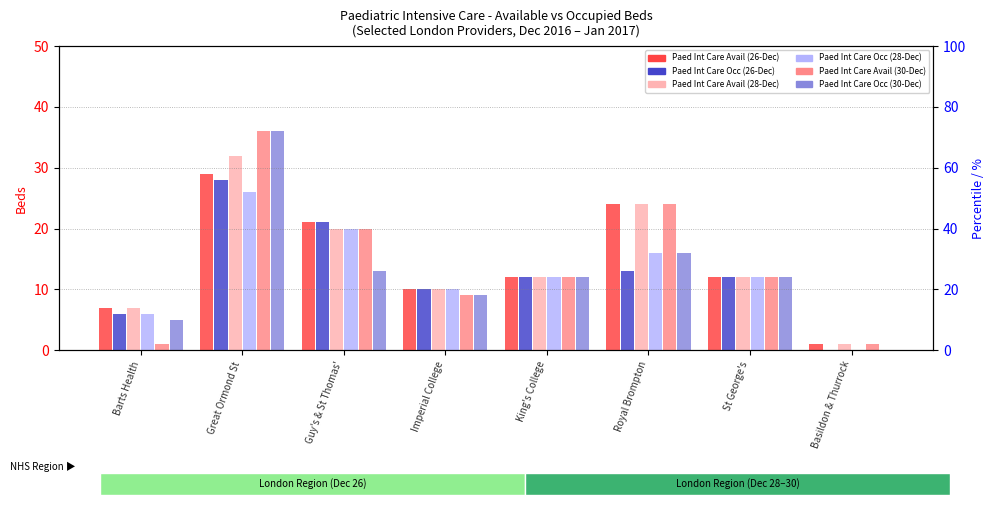

What position from the right is Guy's & St Thomas'?

6